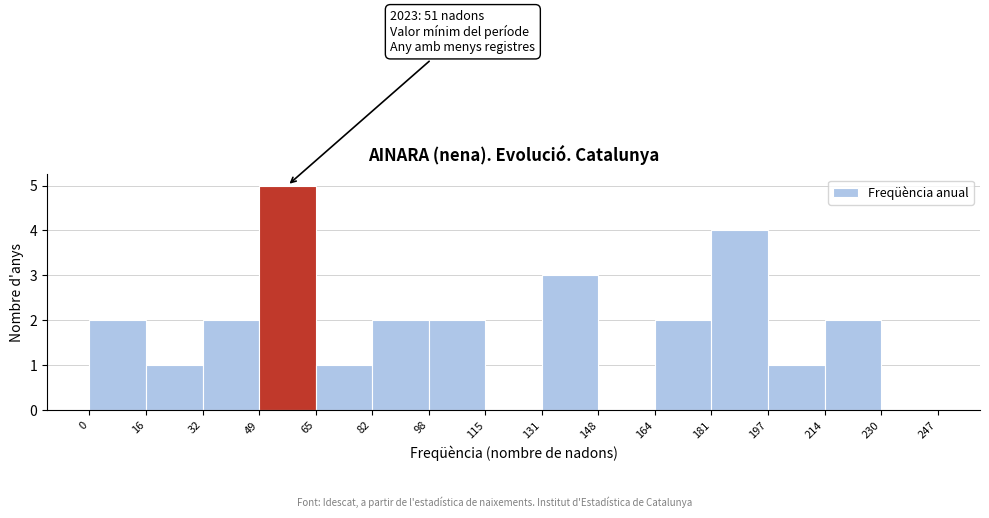

Which range on the x-axis has the tallest bar?

49 to 65